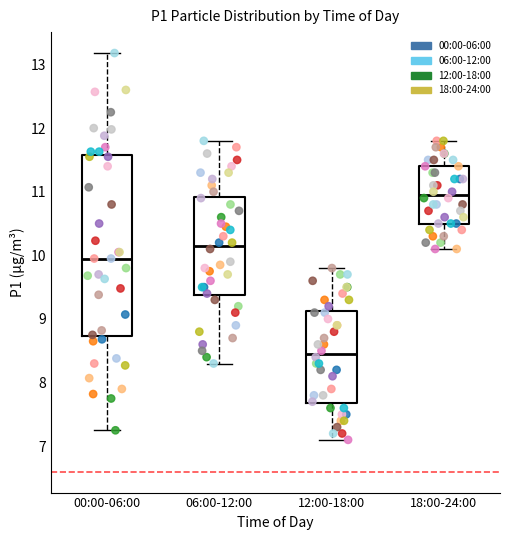

Which box has the lowest median line?

12:00-18:00